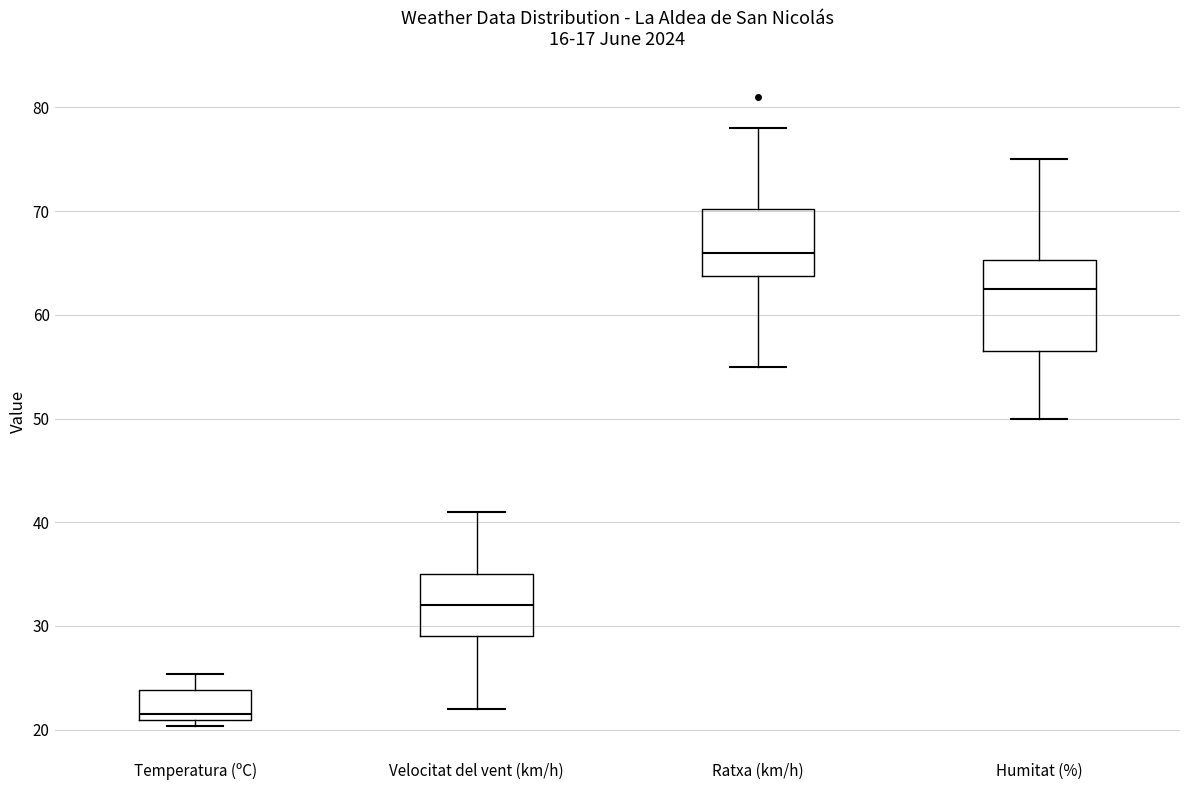

Which box is the tallest, from its lower edge to its upper edge?

Humitat (%)